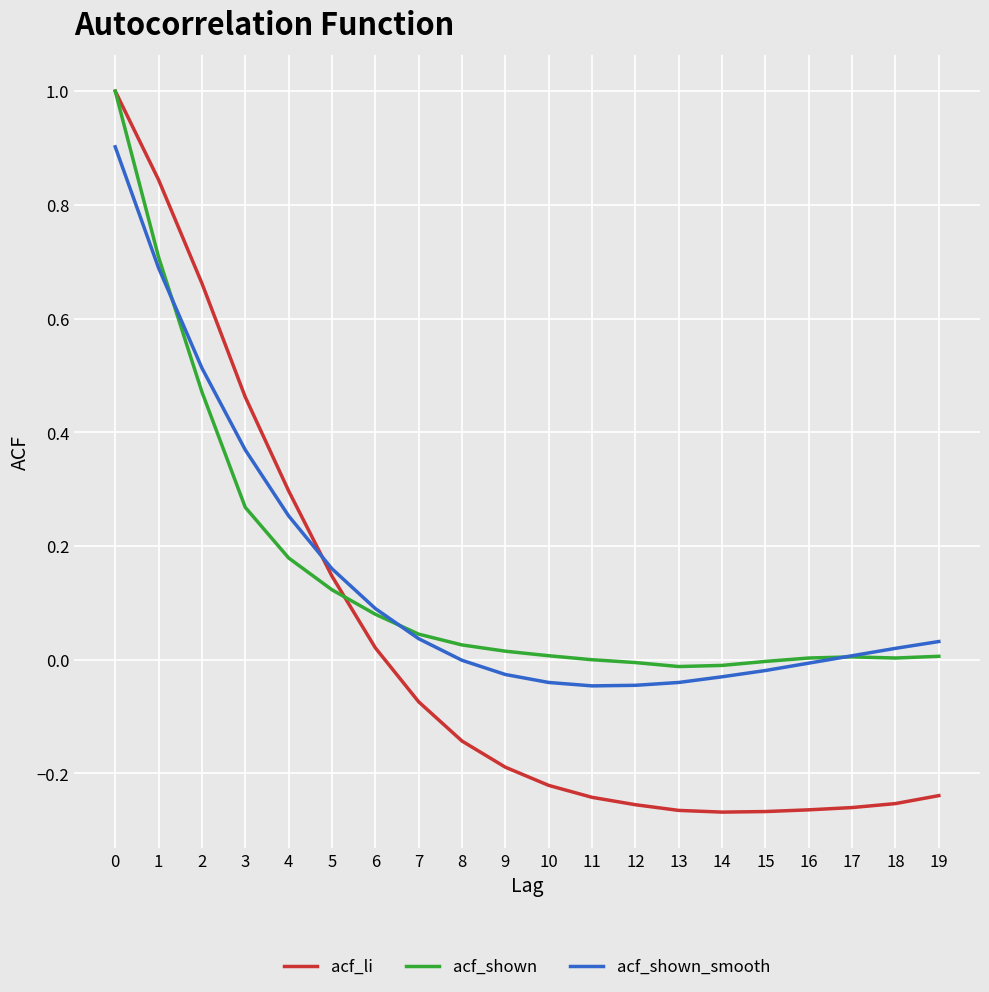

Which series ends up on top after the final intersection of acf_shown_smooth and acf_li?

acf_shown_smooth